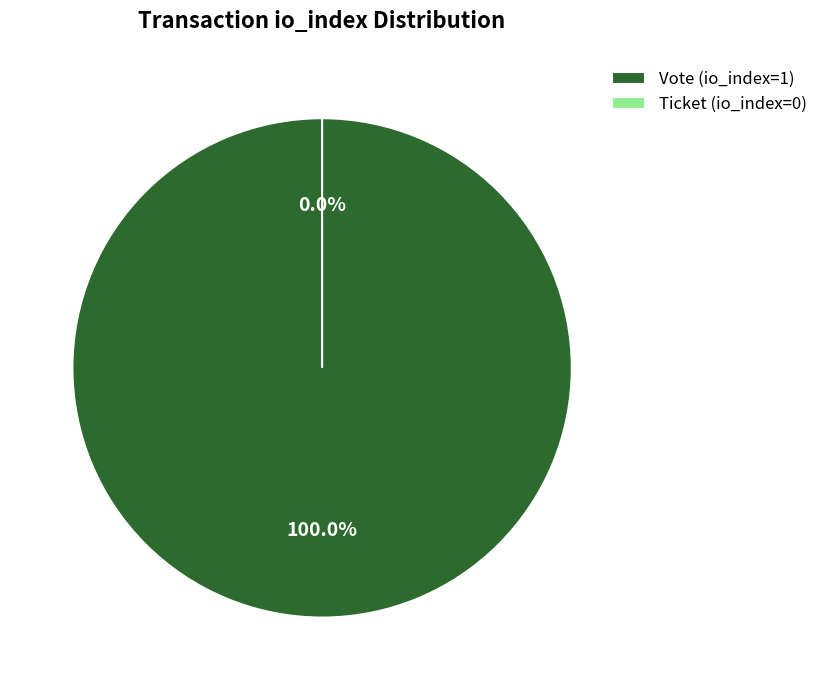

Which category has the biggest portion of the pie?

Vote (io_index=1)